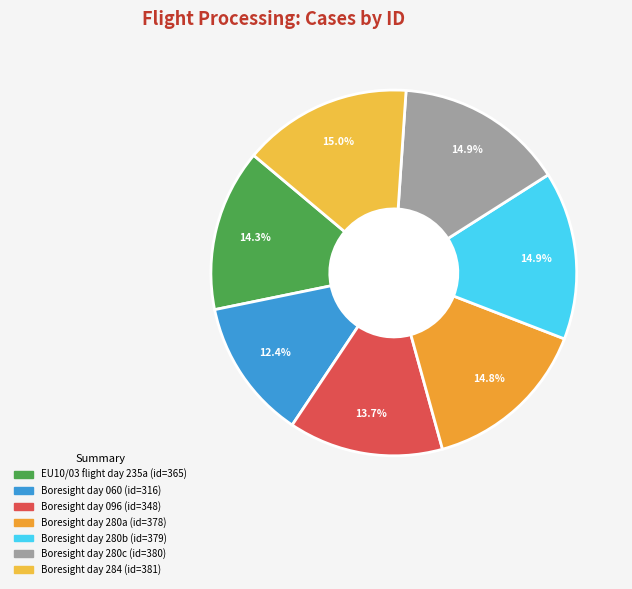

What percentage is the Boresight day 280a slice, to the nearest percent?

15%